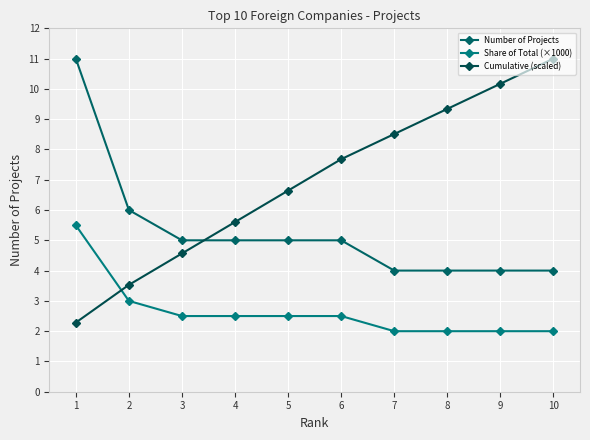

Rank the series by their average value, from highest to lowest.

Cumulative (scaled), Number of Projects, Share of Total (×1000)